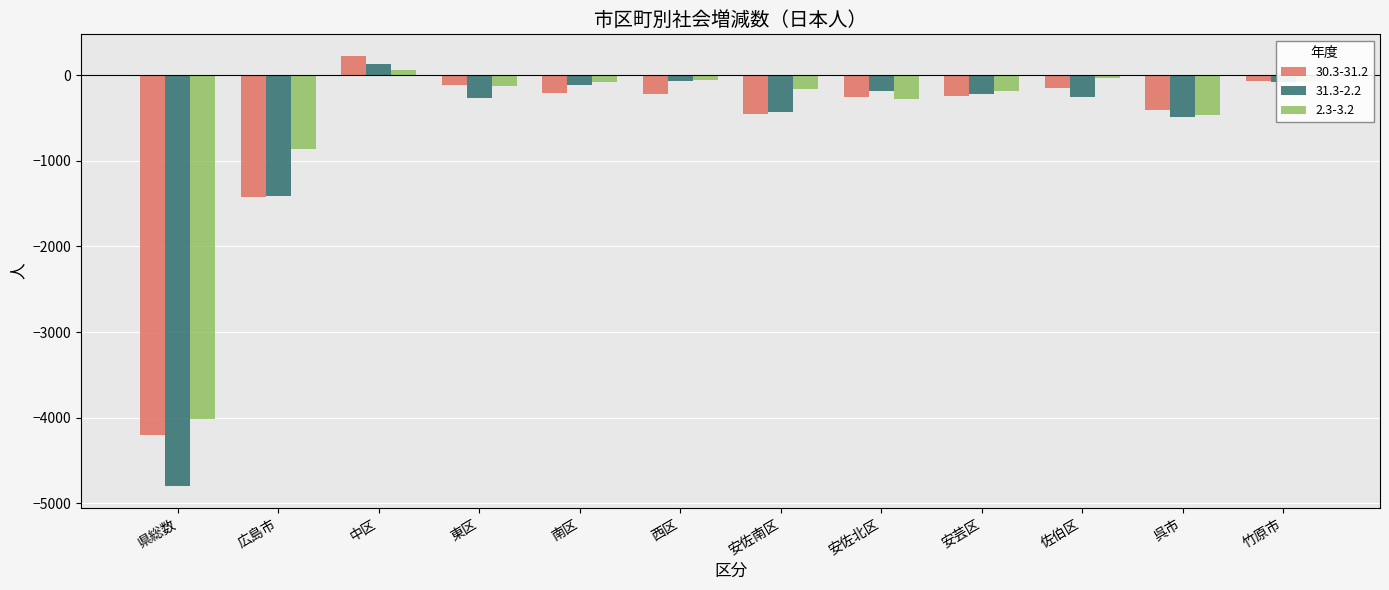

How many values in the 31.3-2.2 series exceed -221?

5